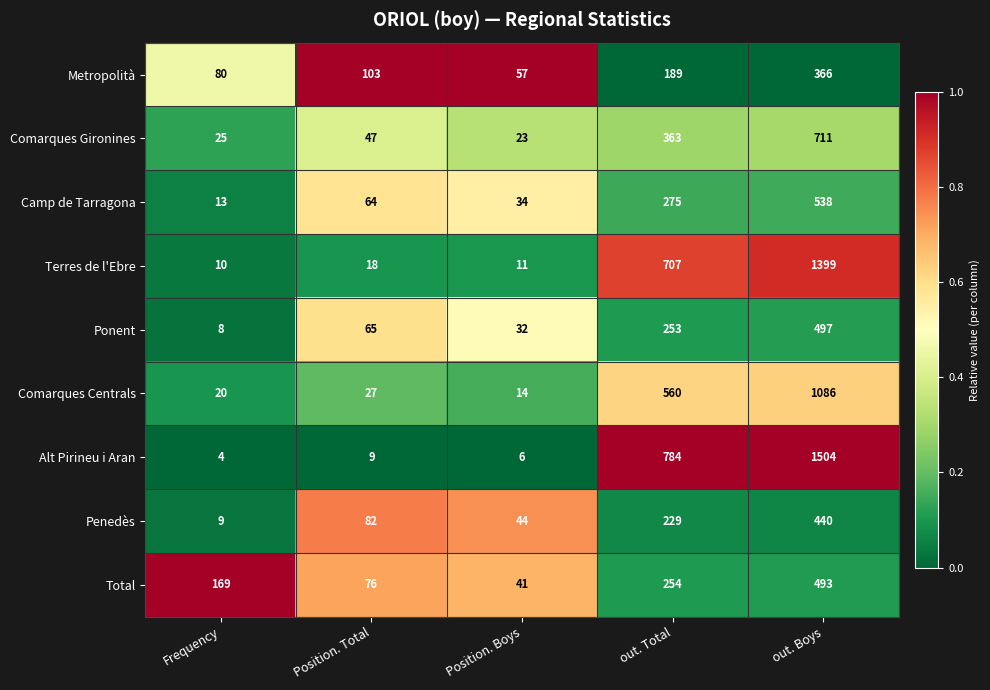

Which label corresponds to the smallest value in the chart?

Frequency